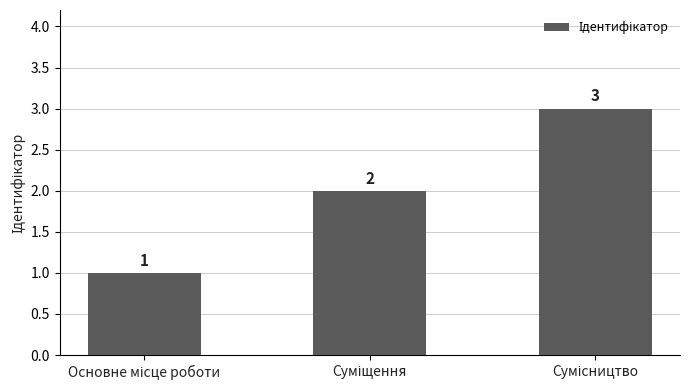

What is the greatest value displayed?

3